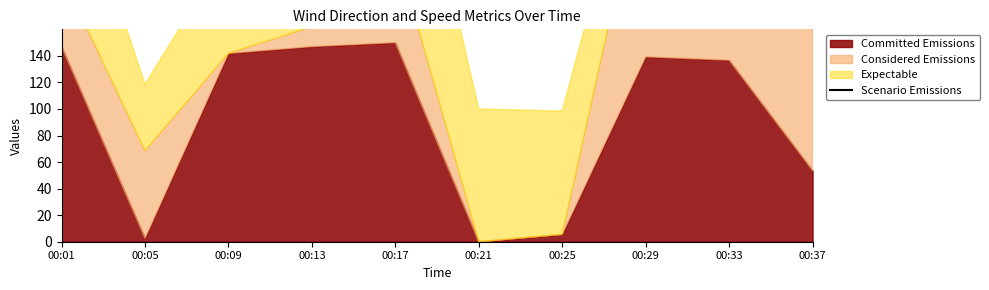

True or false: the data shows 173.6 at 00:37.

True